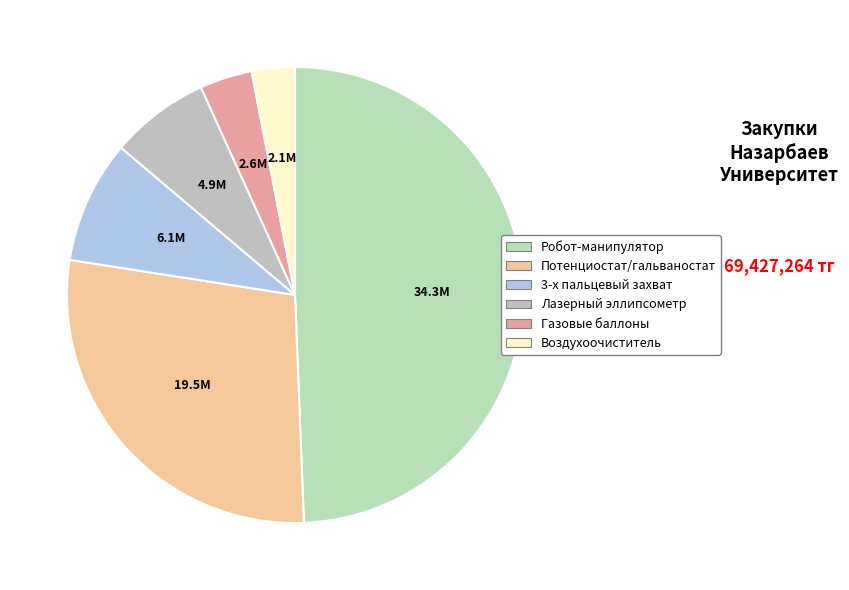

Count the number of slices in the pie.

6